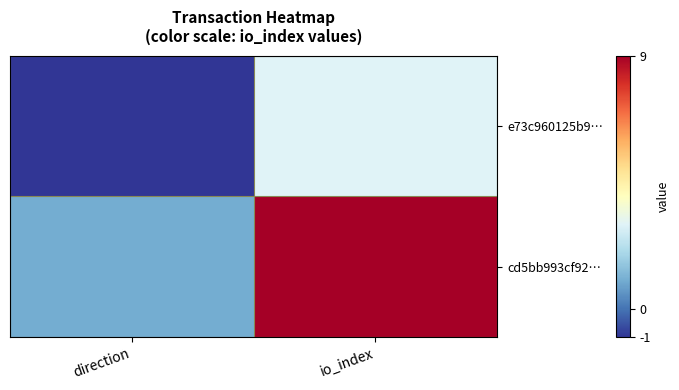

At how many categories does at least one series exceed 1?

1